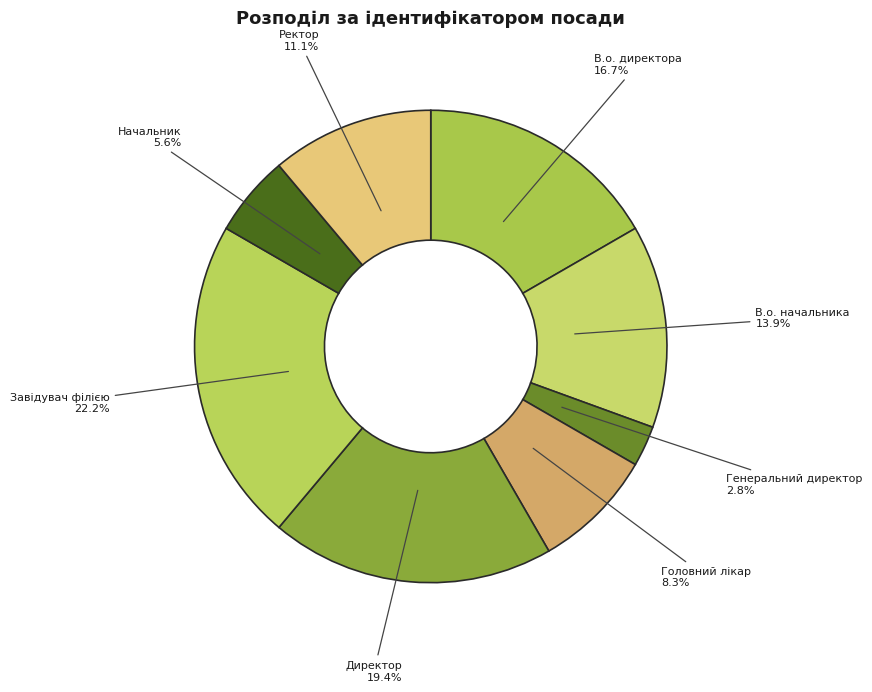

To the nearest percent, what portion does В.о. начальника represent?

14%